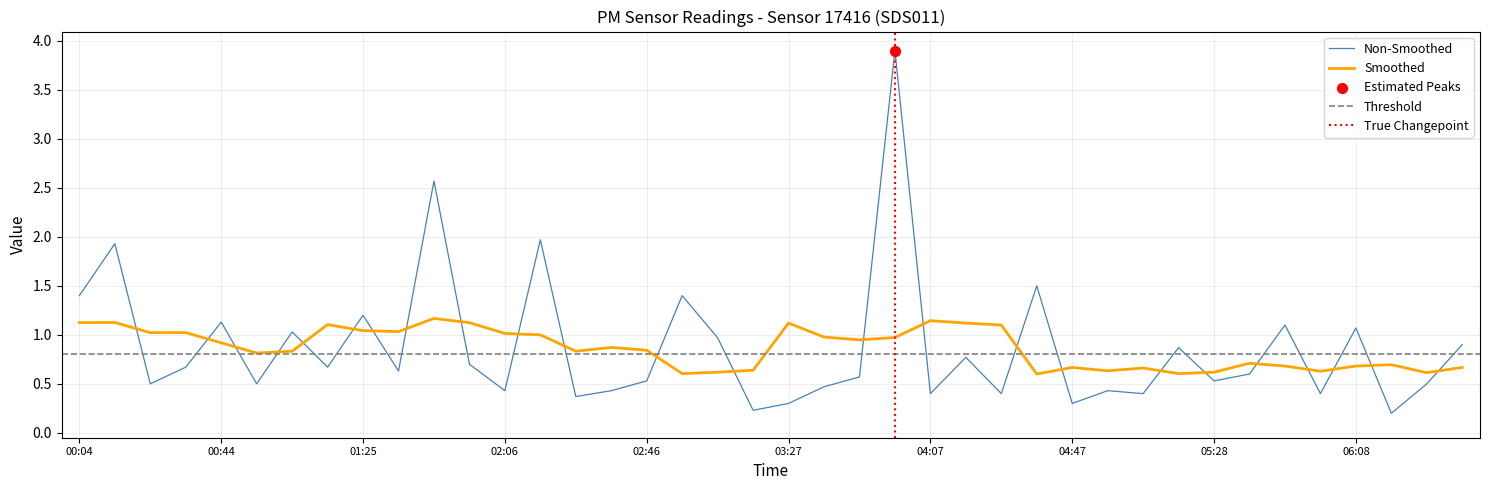

Which has a higher value, 06:08 or 03:57?

03:57